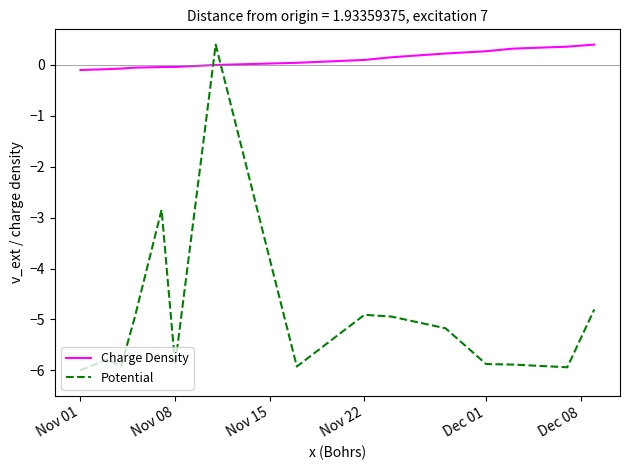

In Potential, how many points are higher than both neighbors (excluding endpoints)?

4